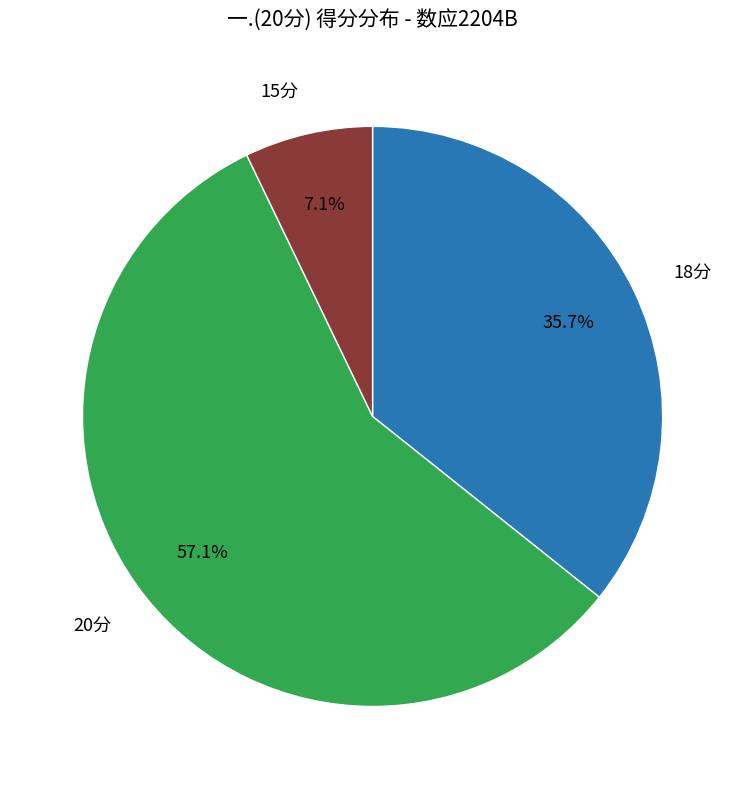

How many slices are in this pie chart?

3